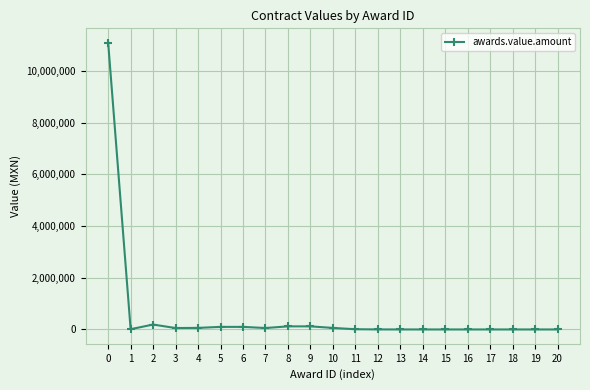

The value at 4 is 60930.0. True or false?

True